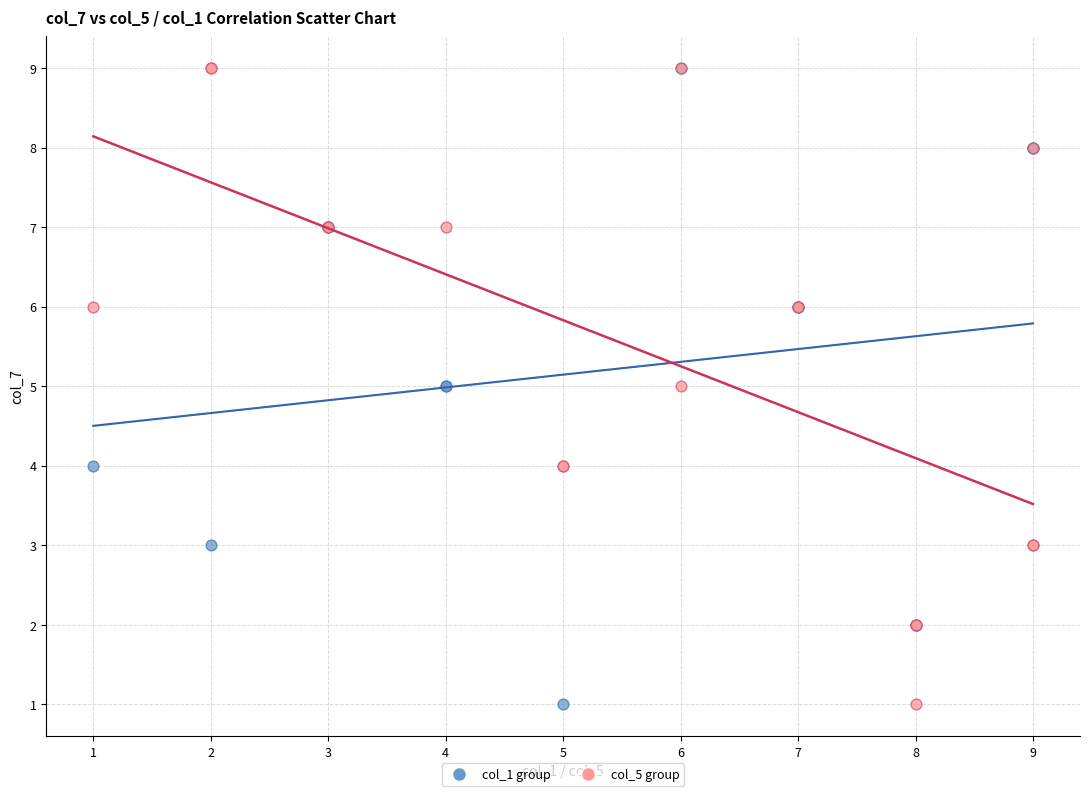

What are all the series names shown in the legend?

col_1 group, col_5 group